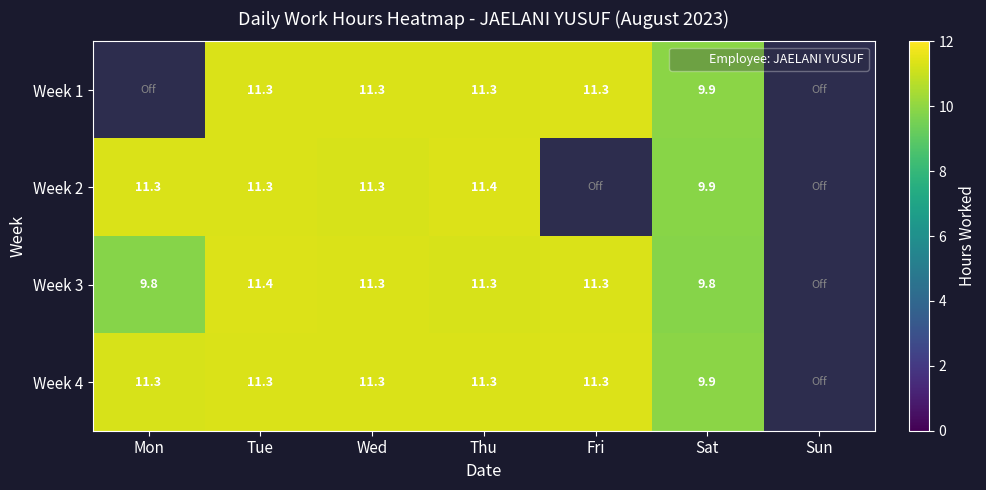

List the series in order of their peak value, highest first.

Week 1, Week 2, Week 3, Week 4